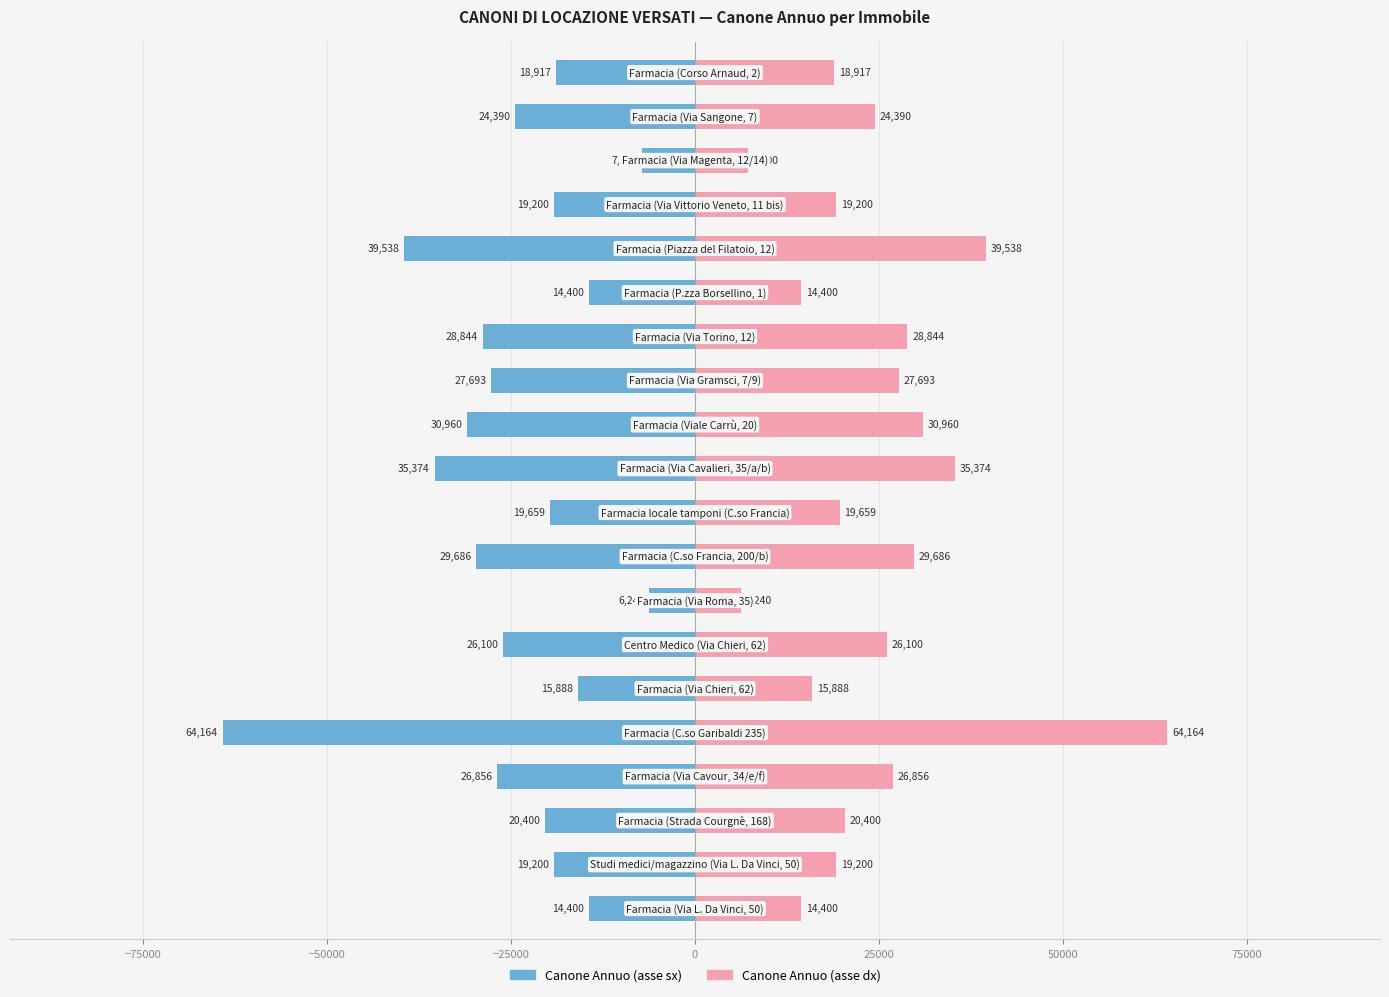

Reading left to right, transcribe all the data shown in this chart.

Canone Annuo (left): -14400.0	-19200.0	-20400.0	-26856.0	-64164.1	-15888.0	-26100.0	-6240.0	-29686.4	-19659.2	-35373.5	-30959.9	-27692.9	-28844.0	-14400.0	-39537.8	-19200.0	-7200.0	-24390.2	-18917.1
Canone Annuo (right): 14400.0	19200.0	20400.0	26856.0	64164.1	15888.0	26100.0	6240.0	29686.4	19659.2	35373.5	30959.9	27692.9	28844.0	14400.0	39537.8	19200.0	7200.0	24390.2	18917.1